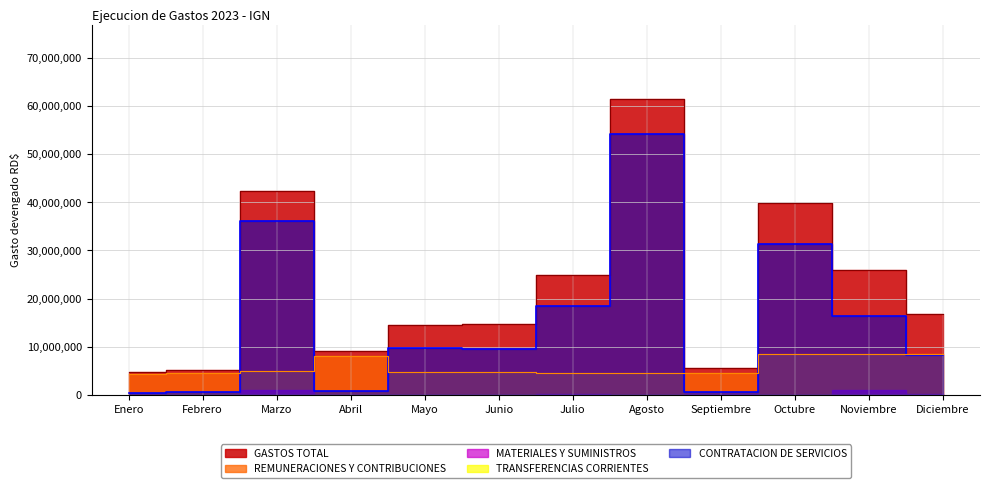

List the labels in order of REMUNERACIONES Y CONTRIBUCIONES value, smallest first.

Enero, Febrero, Agosto, Septiembre, Julio, Mayo, Junio, Marzo, Abril, Octubre, Diciembre, Noviembre